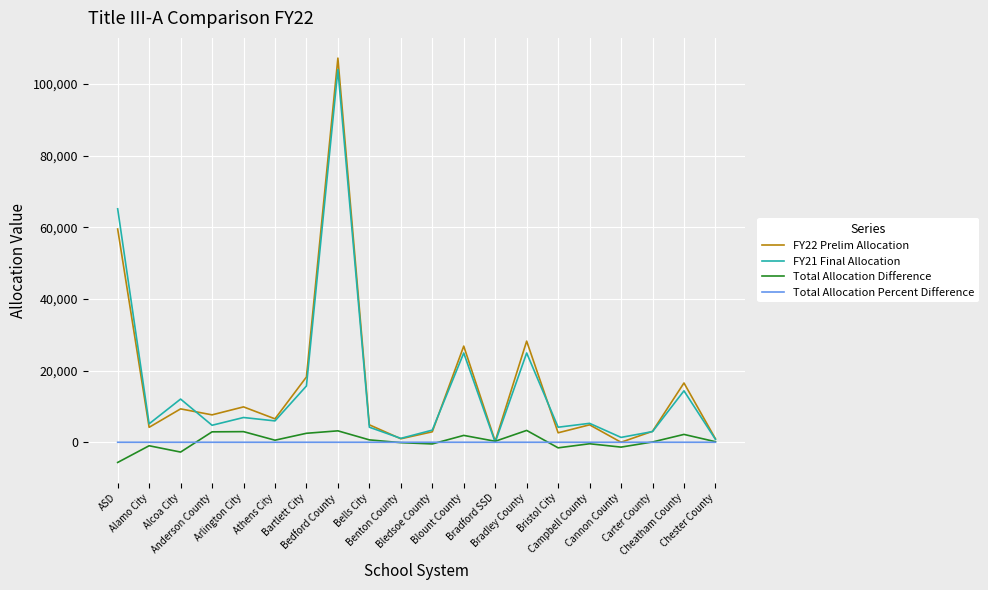

At which category does FY21 Final Allocation reach its first local peak?

Alcoa City